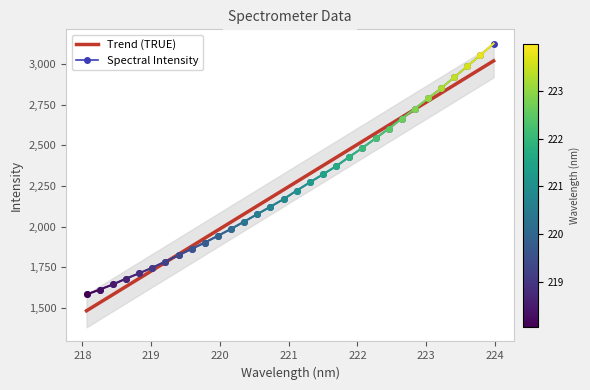

List the series in order of their overall mean, lowest first.

Trend (TRUE), Spectral Intensity